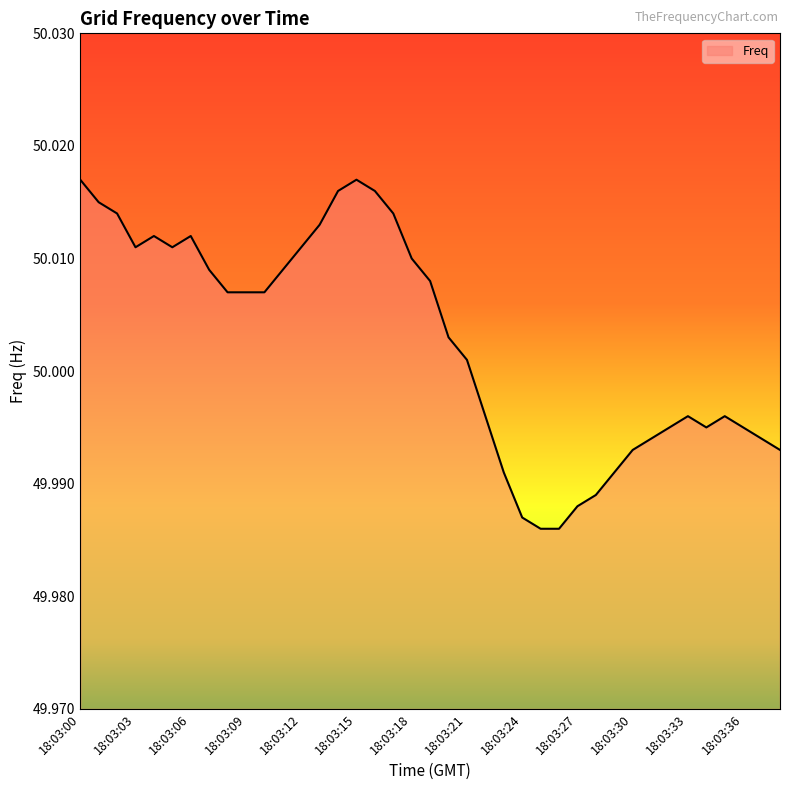

Rank the categories by value from lowest to highest.

18:03:25, 18:03:26, 18:03:24, 18:03:27, 18:03:28, 18:03:23, 18:03:29, 18:03:30, 18:03:38, 18:03:31, 18:03:37, 18:03:32, 18:03:34, 18:03:36, 18:03:22, 18:03:33, 18:03:35, 18:03:21, 18:03:20, 18:03:08, 18:03:09, 18:03:10, 18:03:19, 18:03:07, 18:03:11, 18:03:18, 18:03:03, 18:03:05, 18:03:12, 18:03:04, 18:03:06, 18:03:13, 18:03:02, 18:03:17, 18:03:01, 18:03:14, 18:03:16, 18:03:00, 18:03:15